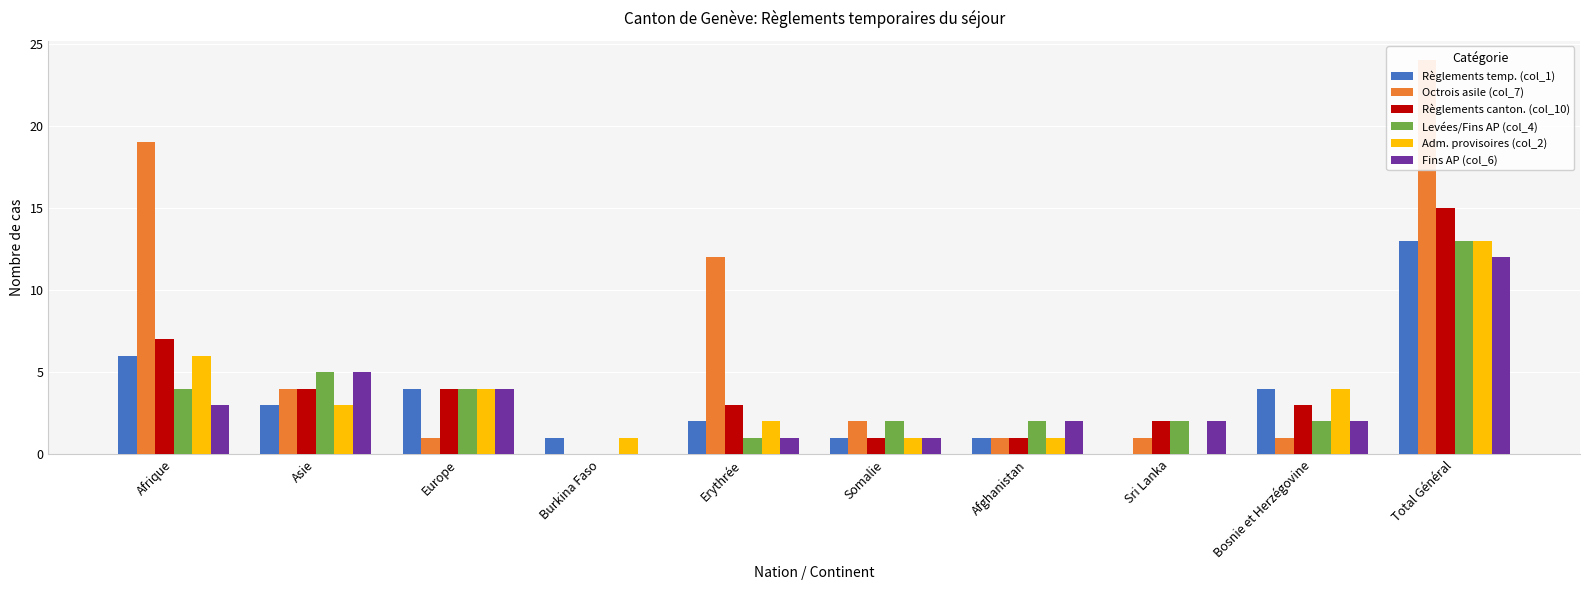

What is the approximate value of Levées/Fins AP (col_4) at Asie?

5